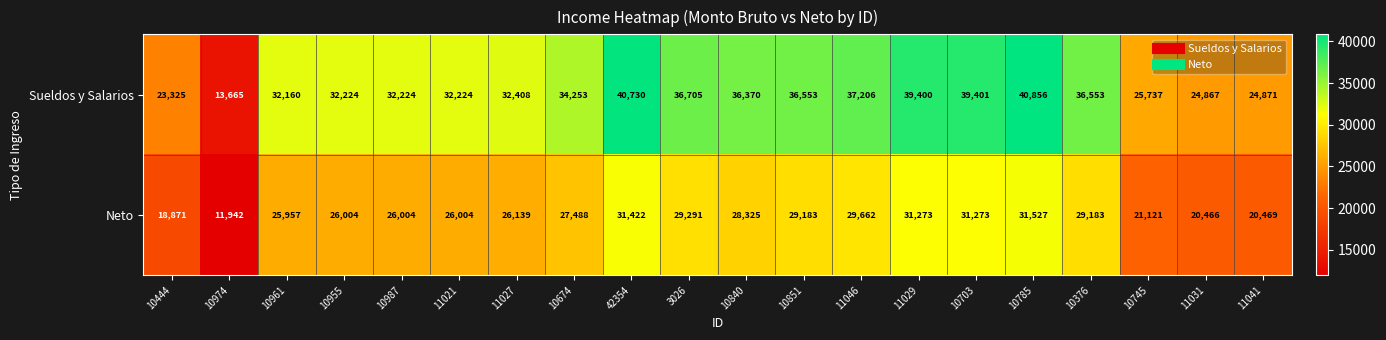

What is the total value across all series at 10674?

61741